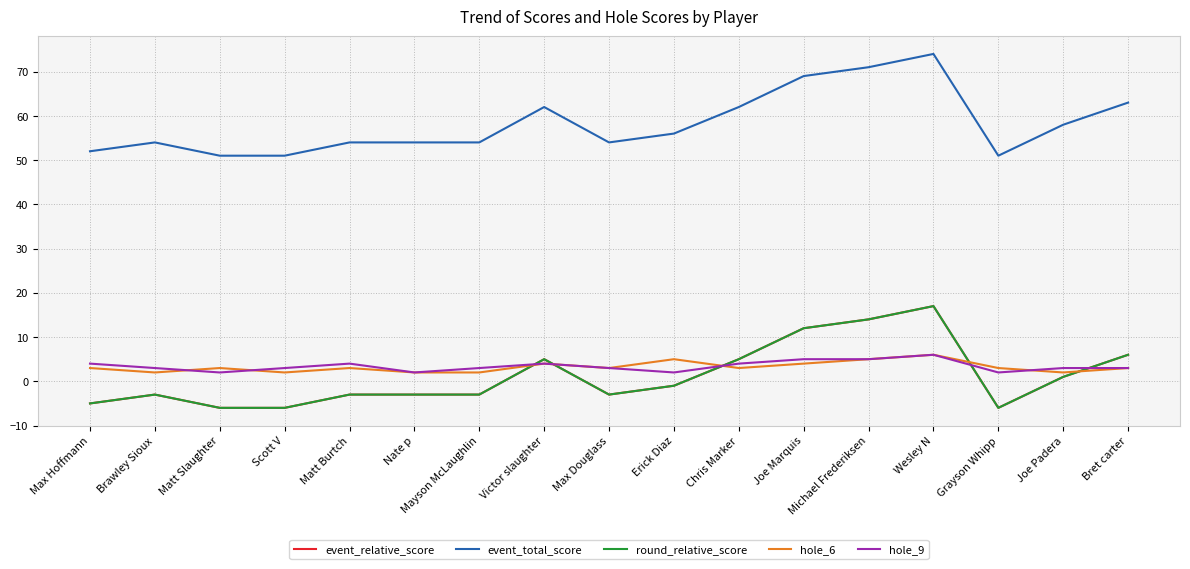

Does the chart display data point markers on the line(s)?

No